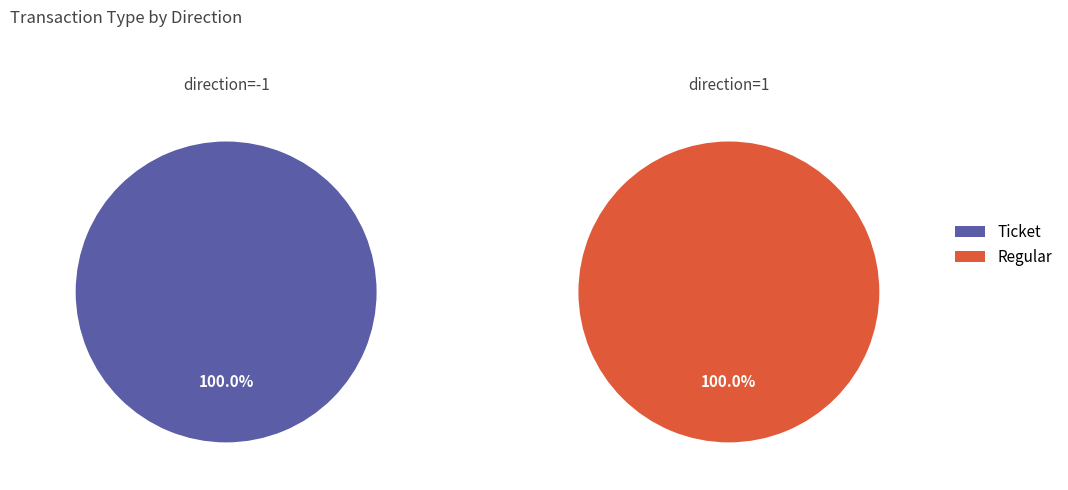

To the nearest percent, what is the difference between the Ticket and Regular slice percentages?

100%